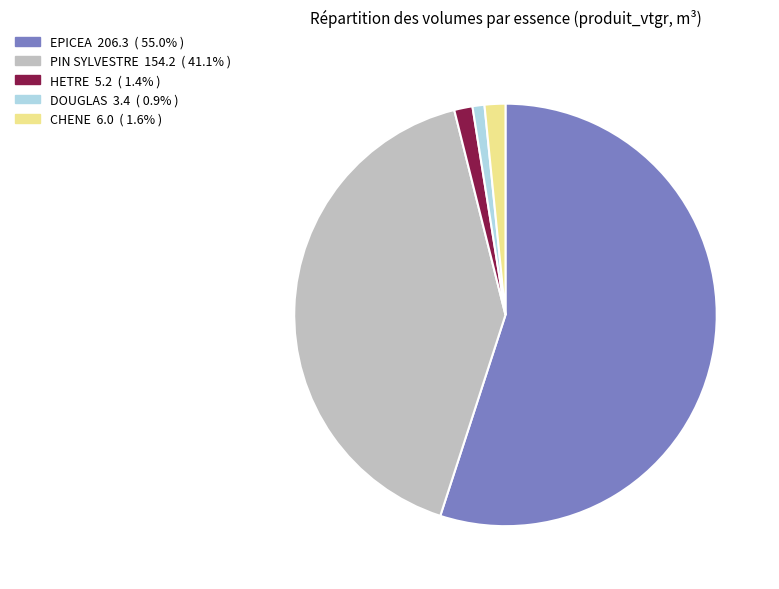

The DOUGLAS slice represents 8% of the pie. True or false?

False